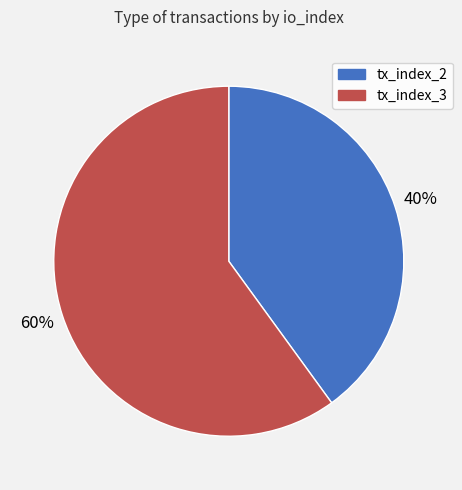

Is there a majority slice in this chart?

Yes